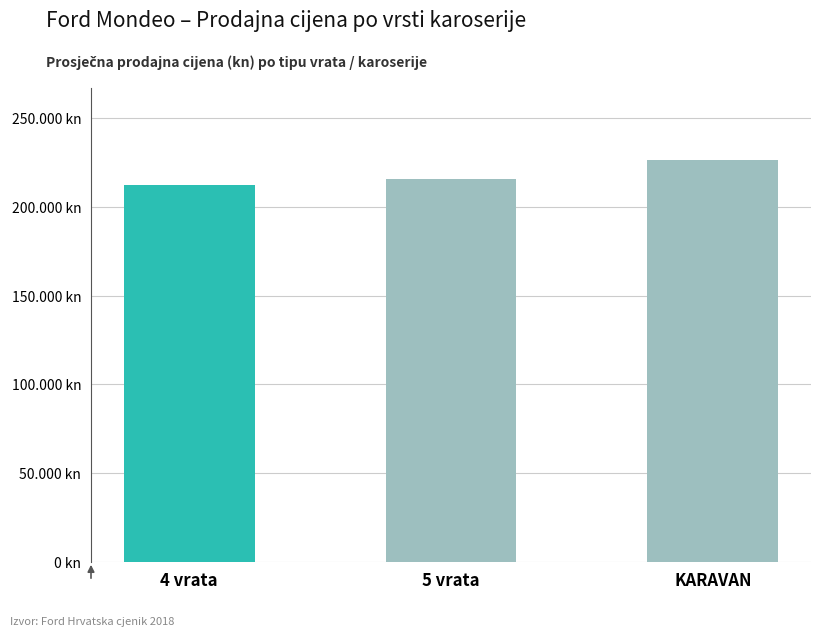

Are the bars horizontal?

No